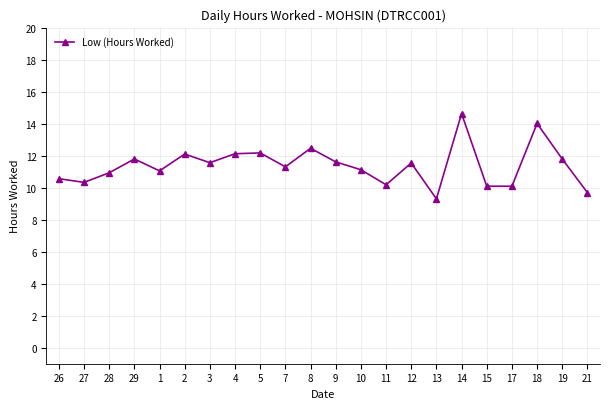

True or false: the data shows 14.6 at 14.

True